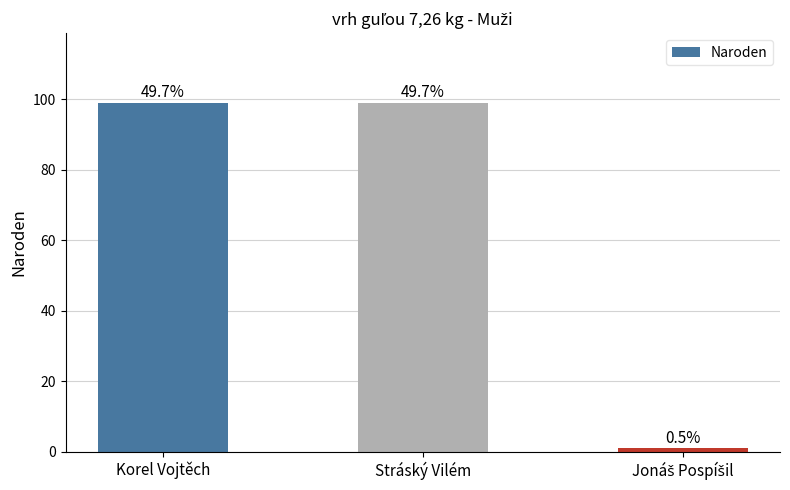

What is the average value?

66